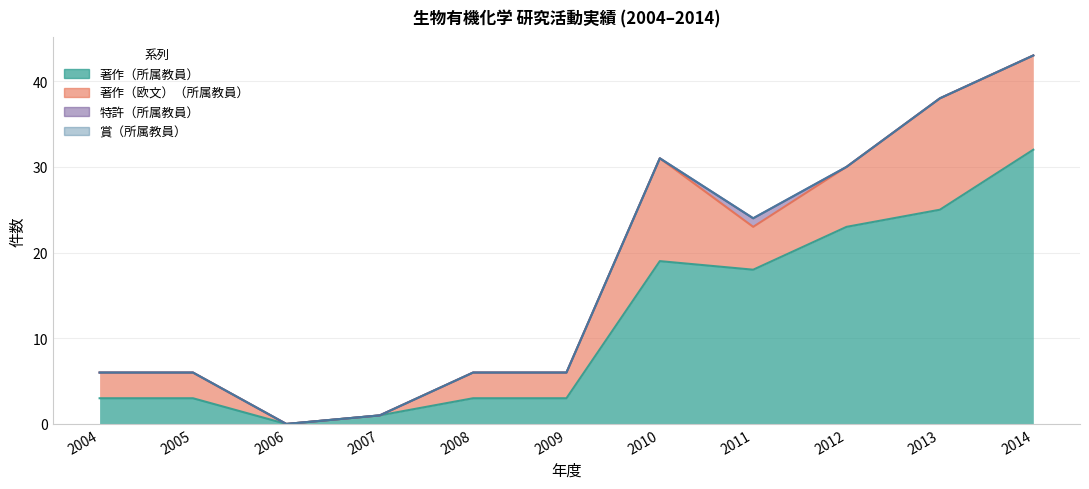

Which series has the largest total across all categories?

著作（所属教員）